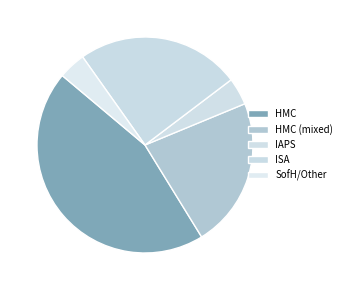

How many segments does this pie chart have?

5